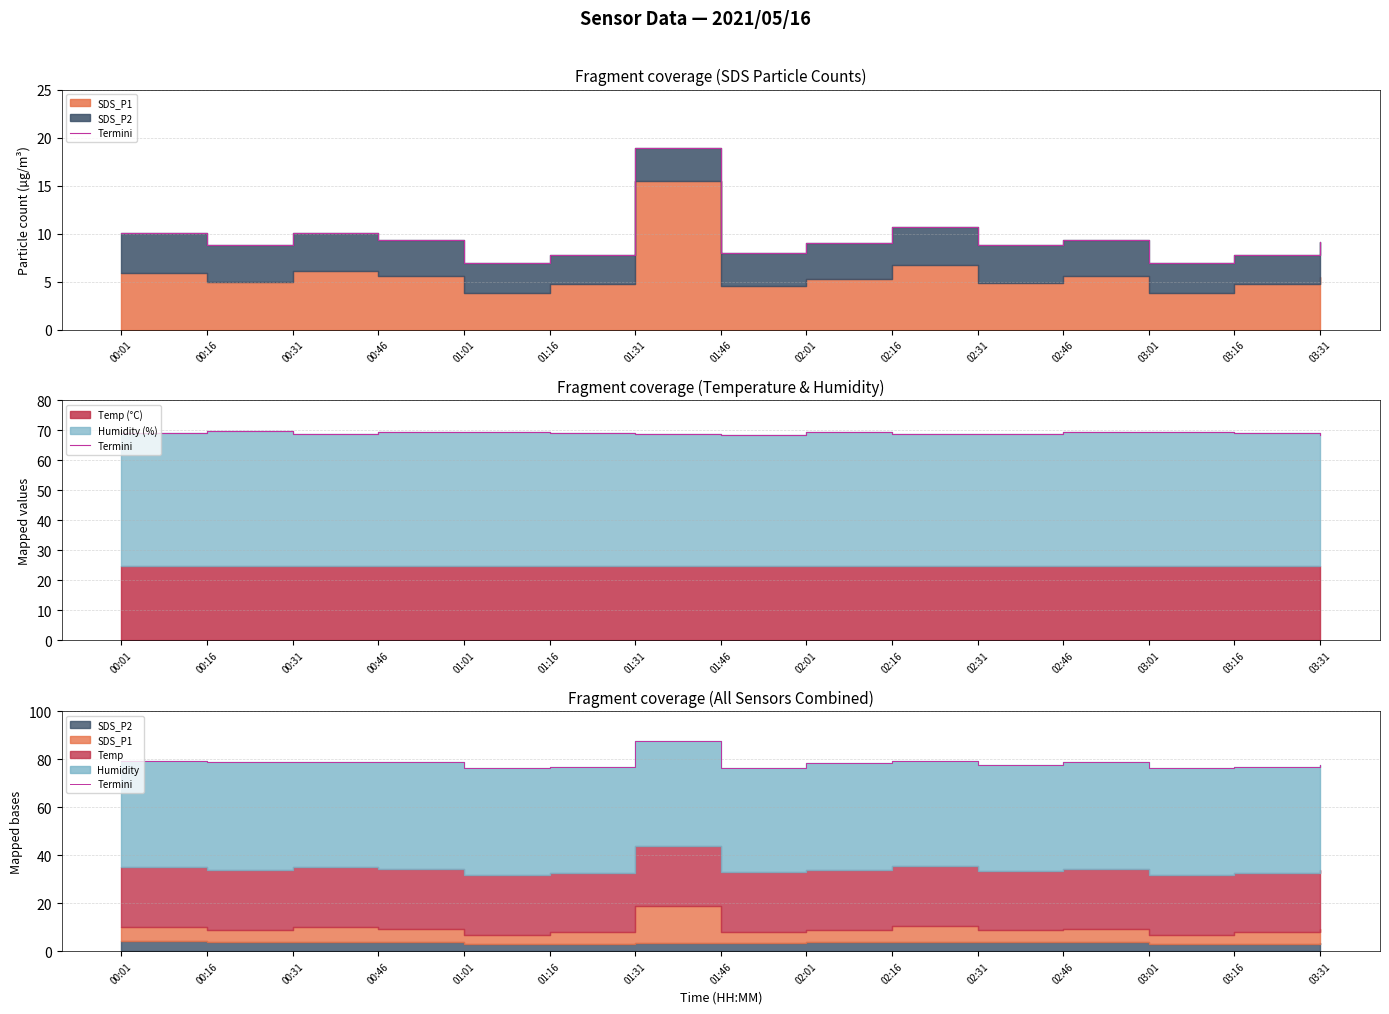

What is the label of the 13th point from the right?

00:31